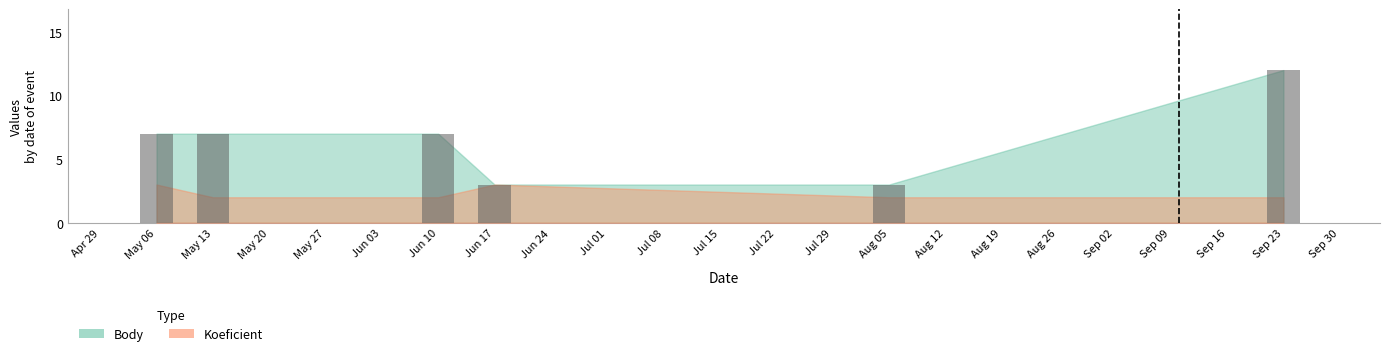

What is the minimum value shown in the chart?

3